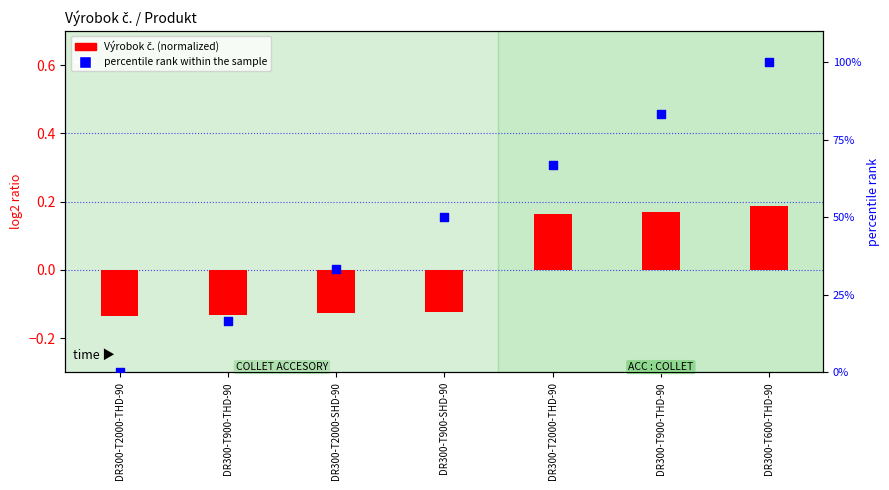

At how many categories does at least one series exceed 50?

3